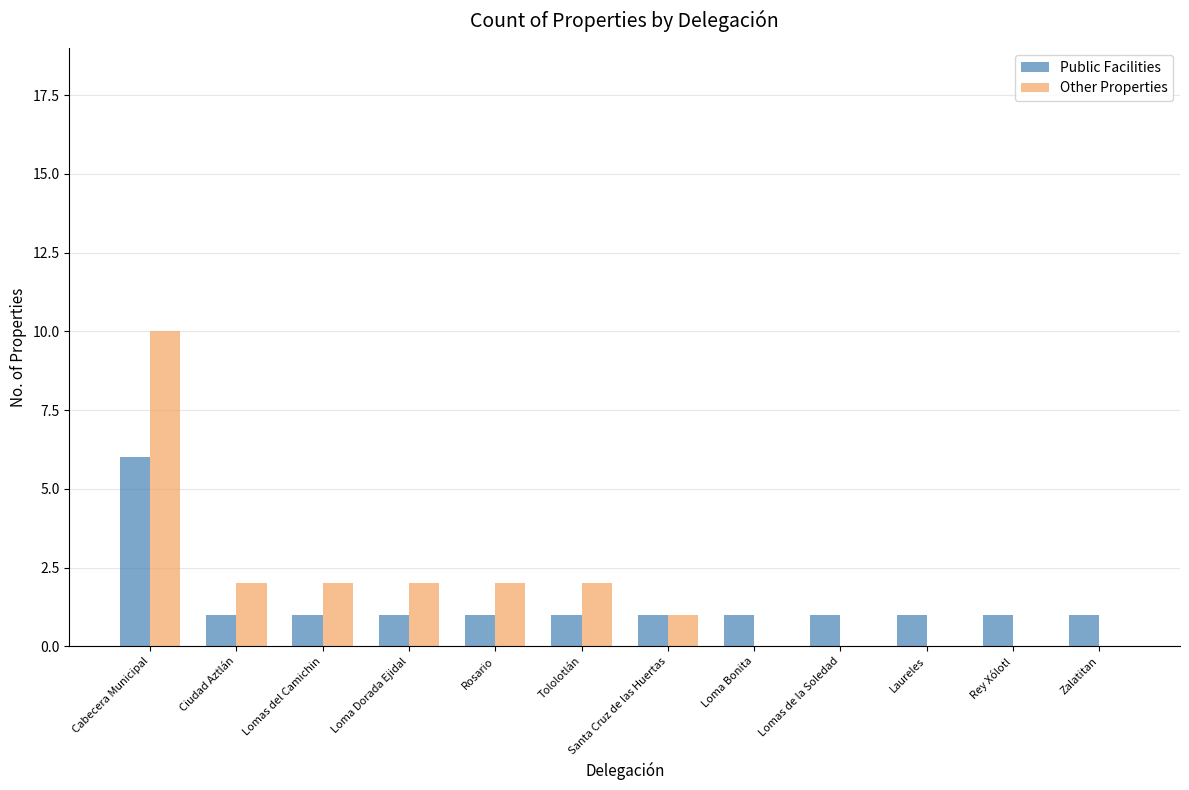

Is it true that Public Facilities equals 1 at Laureles?

True